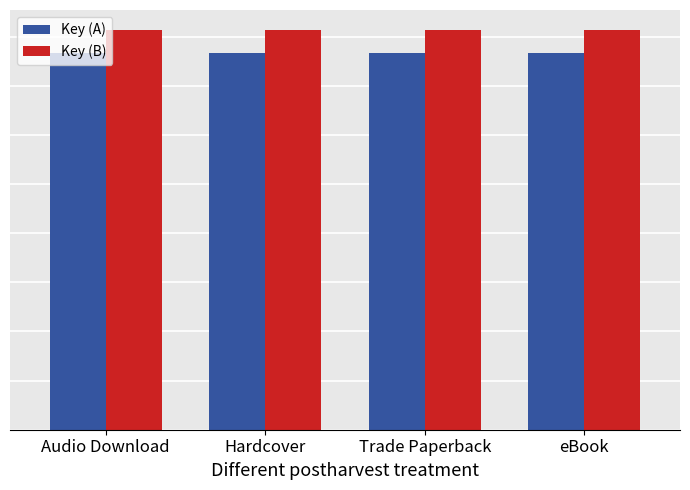

What is the value of the Key (B) bar at the 2nd from the left?

203479006.0